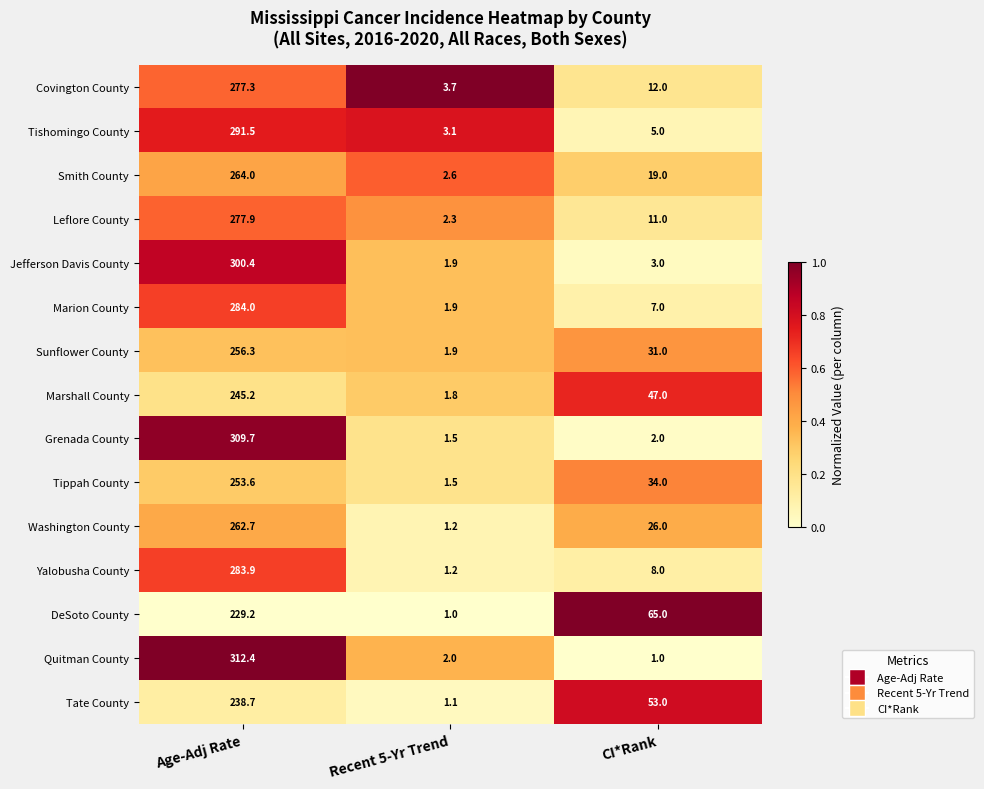

What is the spread (max minus min) of values at Recent 5-Yr Trend?

2.7